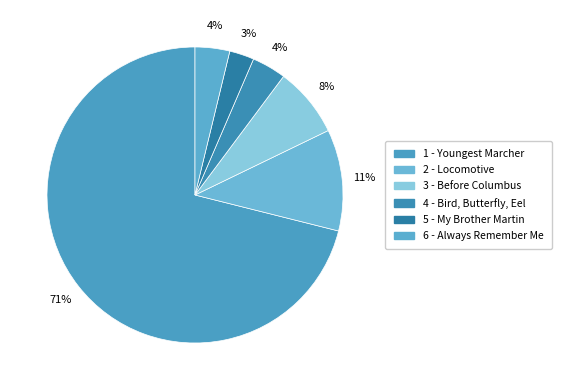

What is the total percentage of 2 - Locomotive and 6 - Always Remember Me?

14.9%